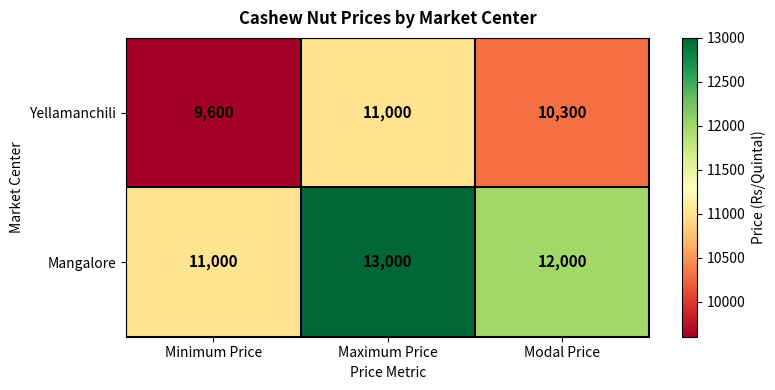

Reading left to right, transcribe all the data shown in this chart.

Yellamanchili: 9600	11000	10300
Mangalore: 11000	13000	12000